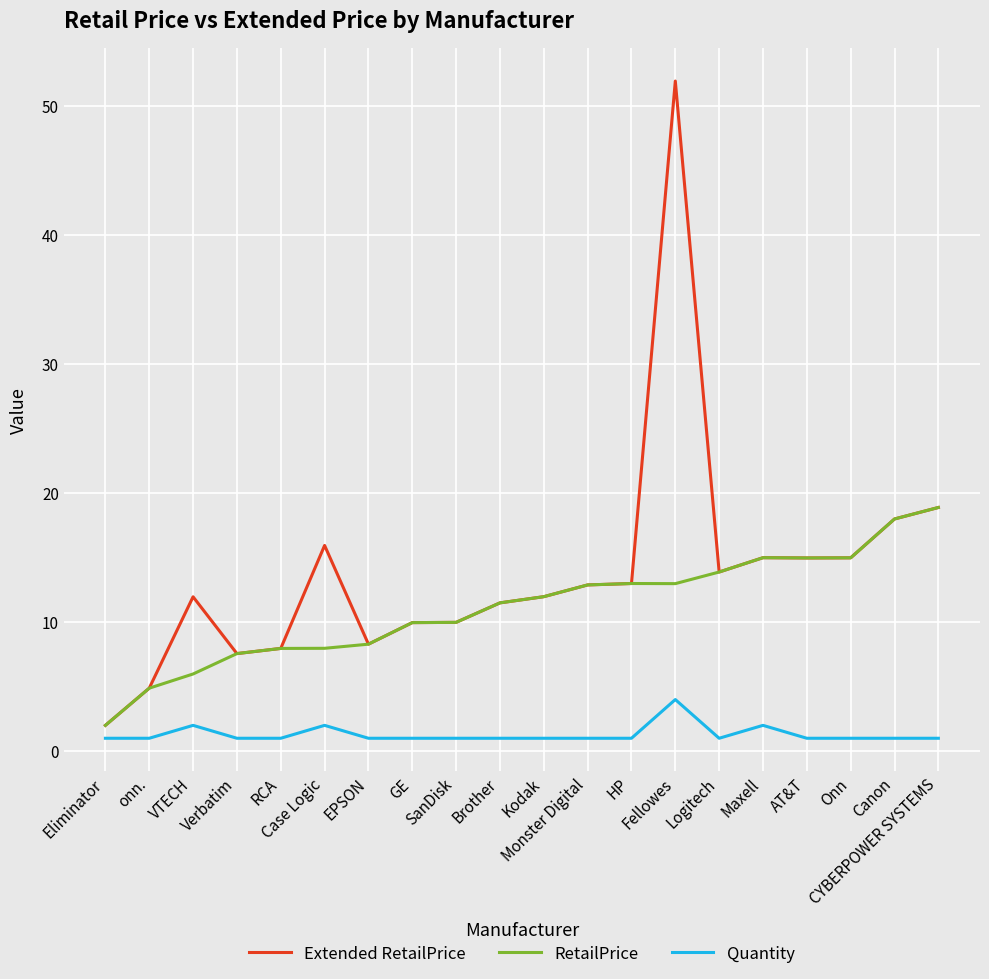

Is it true that Extended RetailPrice equals 8.6 at Logitech?

False